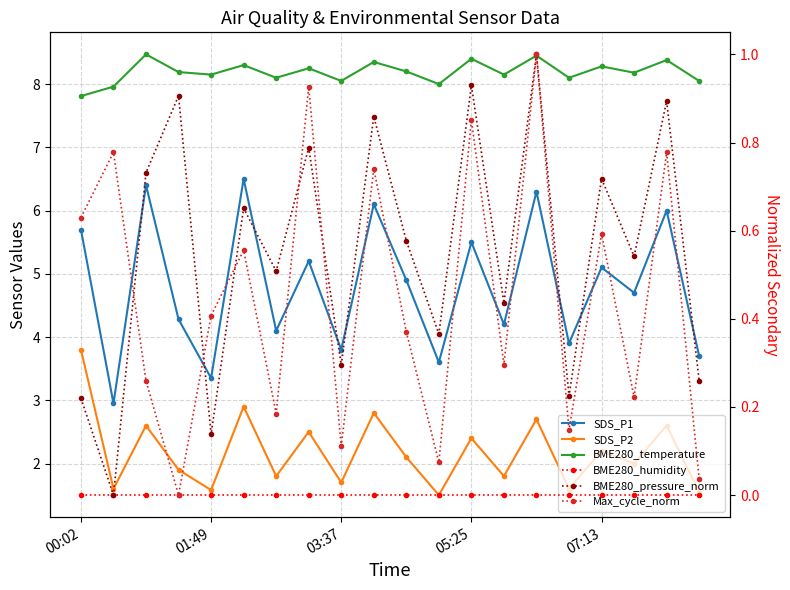

At 15, list the series in order from largest to smallest.

BME280_temperature, SDS_P1, SDS_P2, BME280_pressure_norm, Max_cycle_norm, BME280_humidity